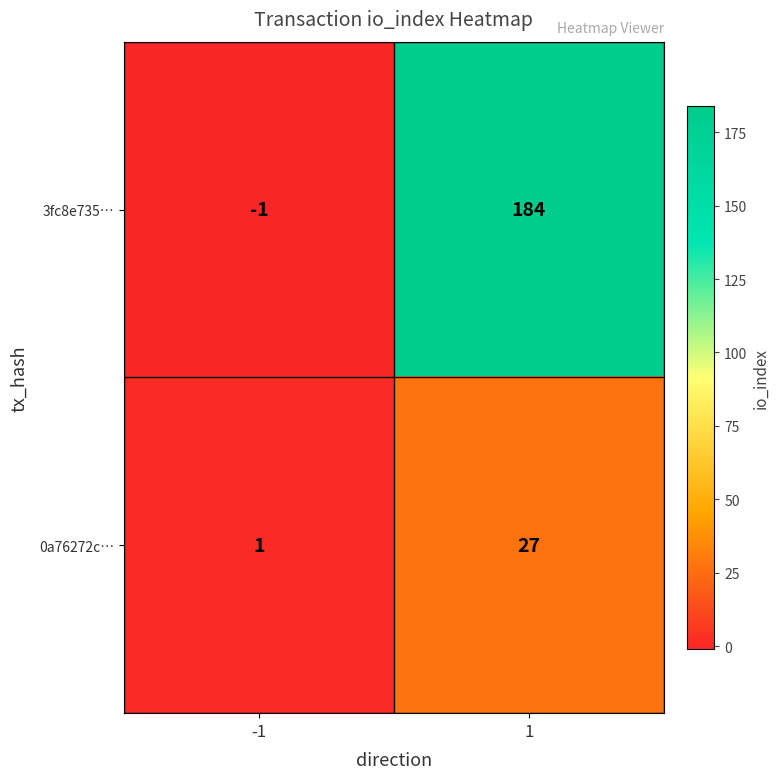

What is the difference between the 3fc8e735… values at -1 and 1?

185